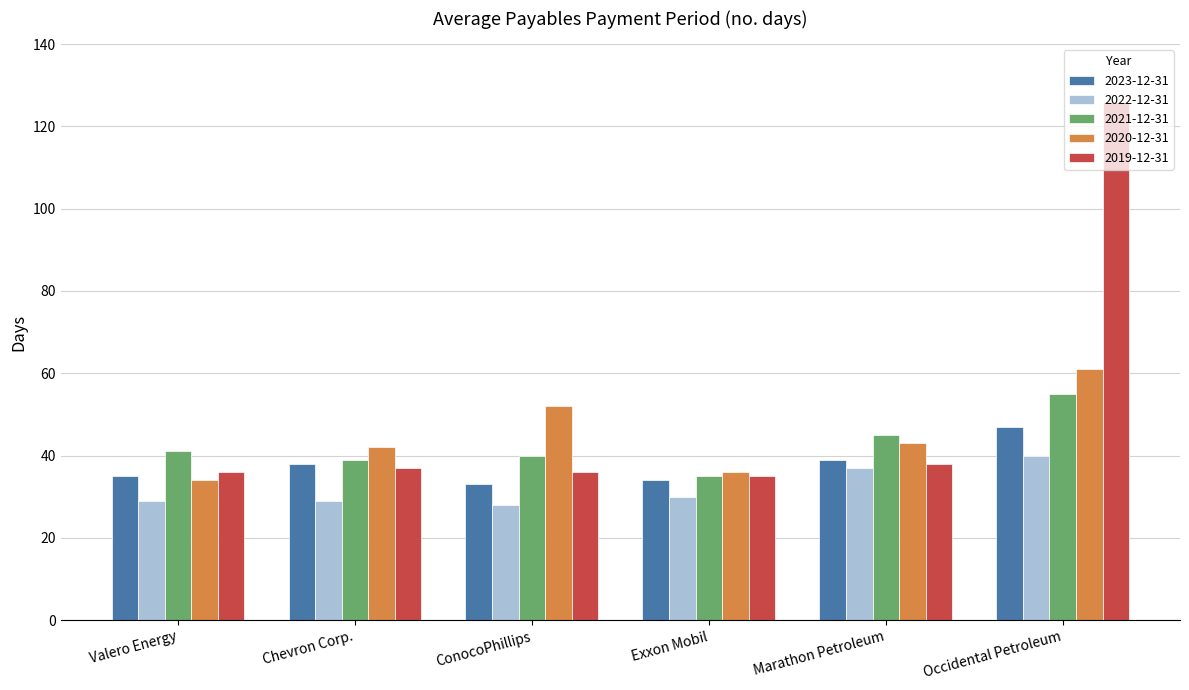

What position from the right is Exxon Mobil?

3